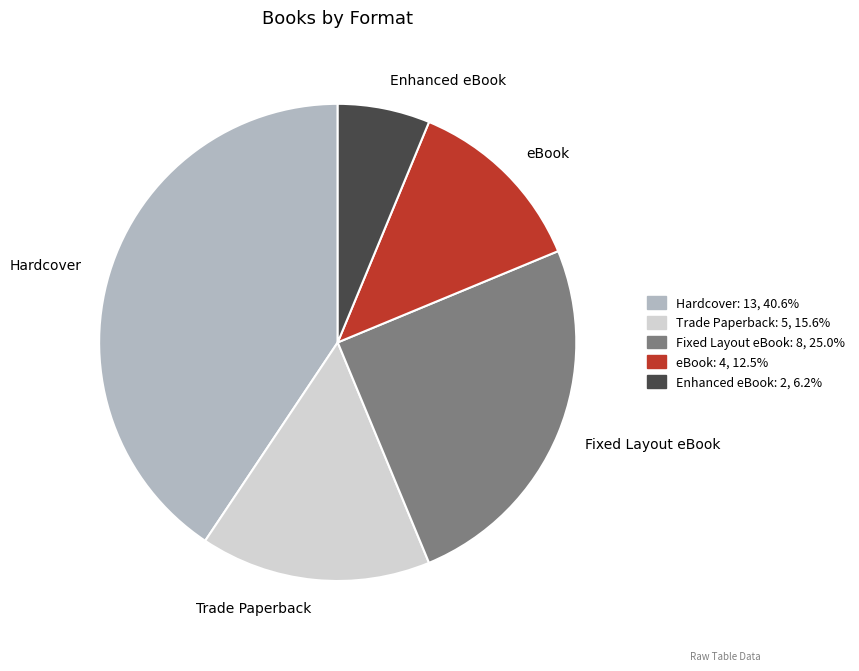

Which slice is the largest?

Hardcover